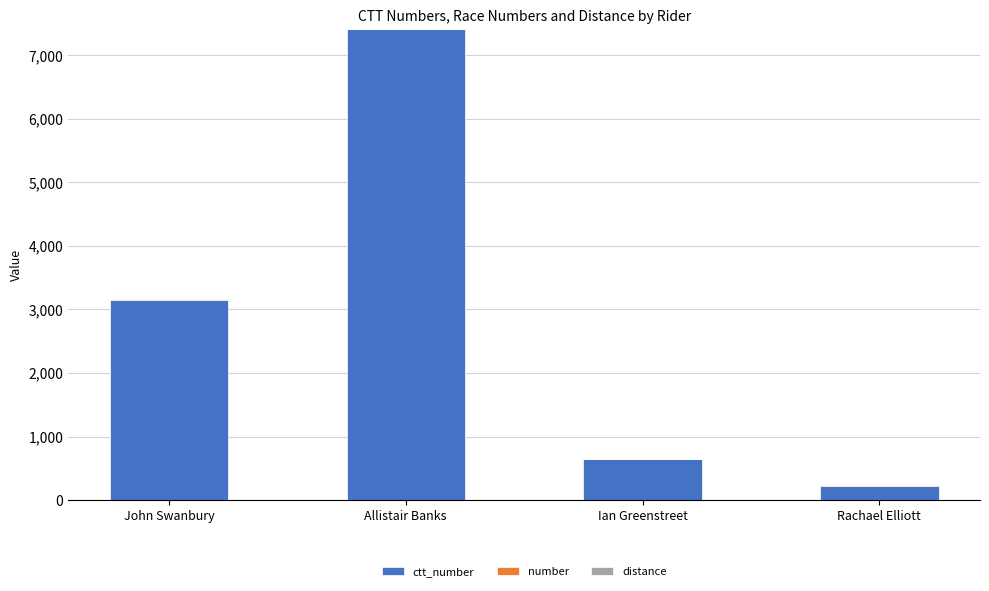

At which category is the sum across all series the highest?

Allistair Banks